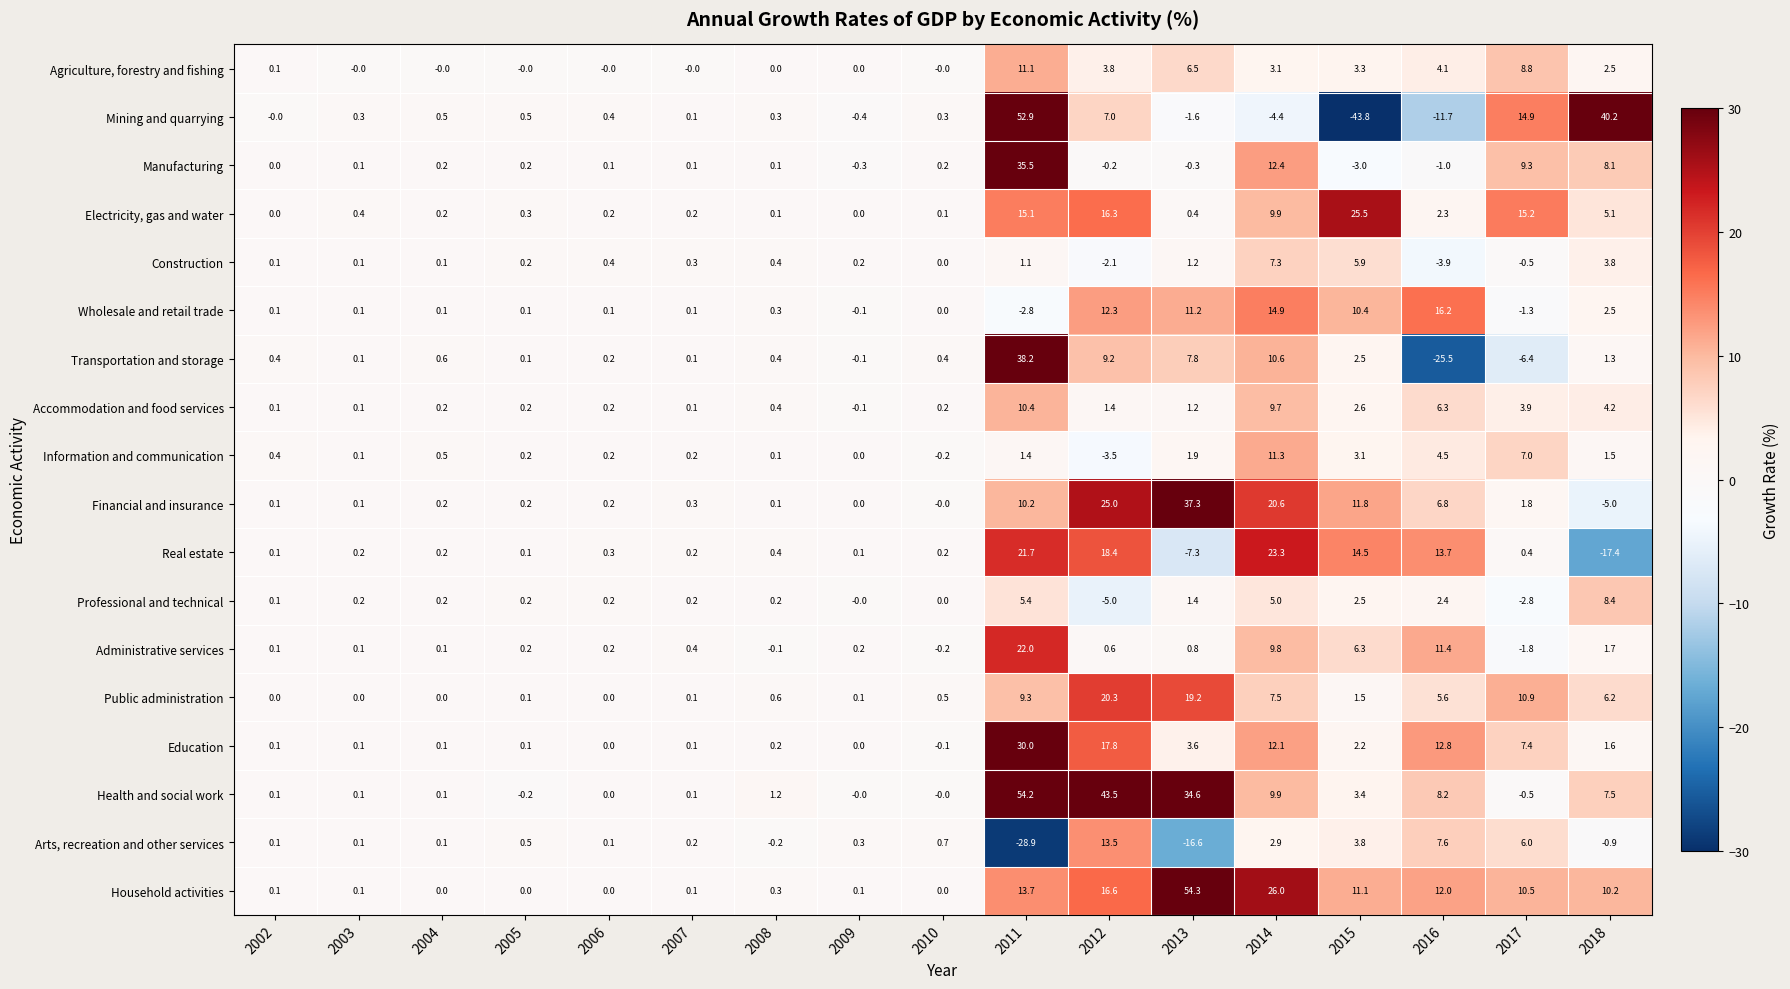

The Professional and technical series shows -5.0 at 2012. True or false?

True